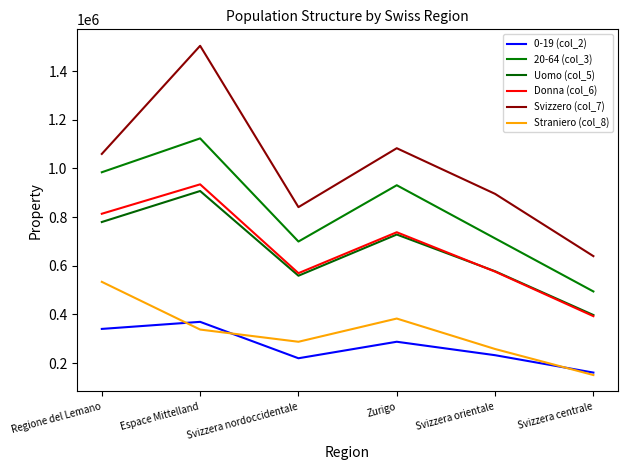

Which series changed the most between Svizzera nordoccidentale and Svizzera orientale?

Svizzero (col_7)